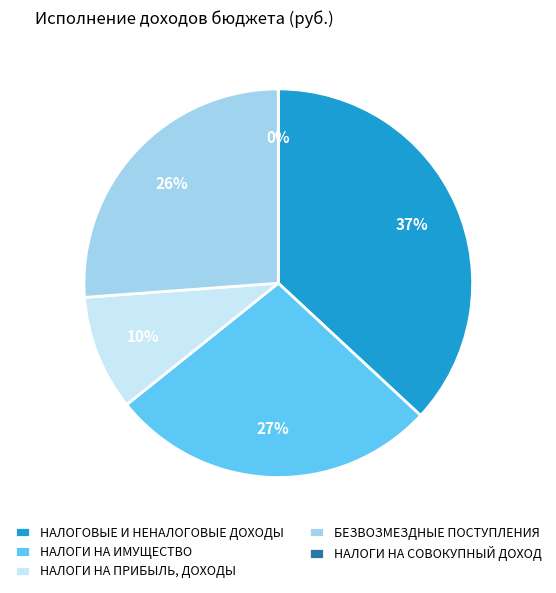

Count the number of slices in the pie.

5